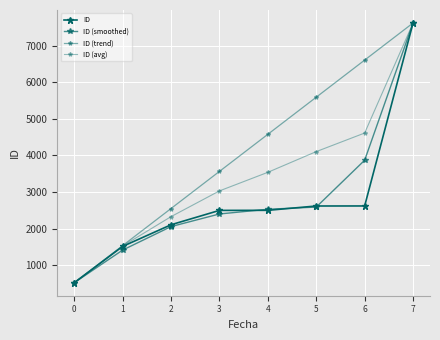

How many data points in ID (trend) are above 4578?

4